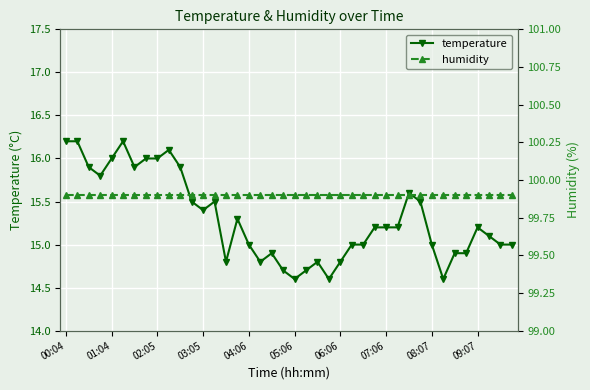

At which category is the sum across all series the highest?

00:04